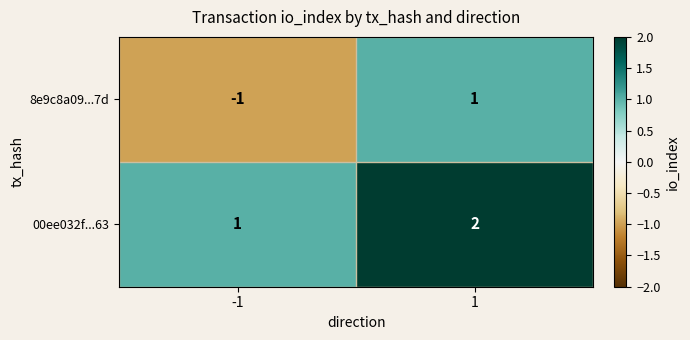

Rank the series at 1 from lowest to highest value.

8e9c8a09...7d, 00ee032f...63